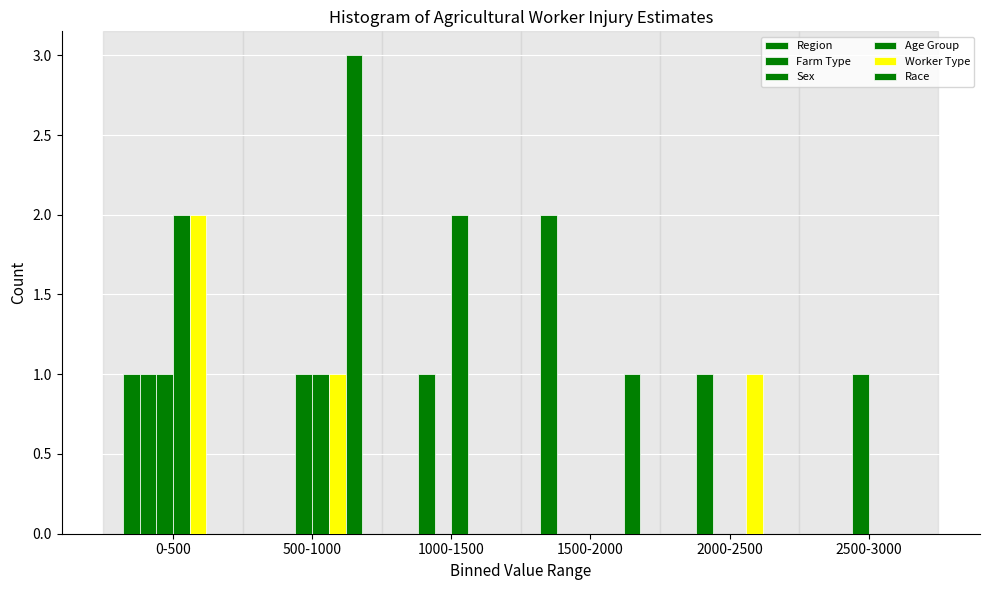

How many groups of bars are there?

6